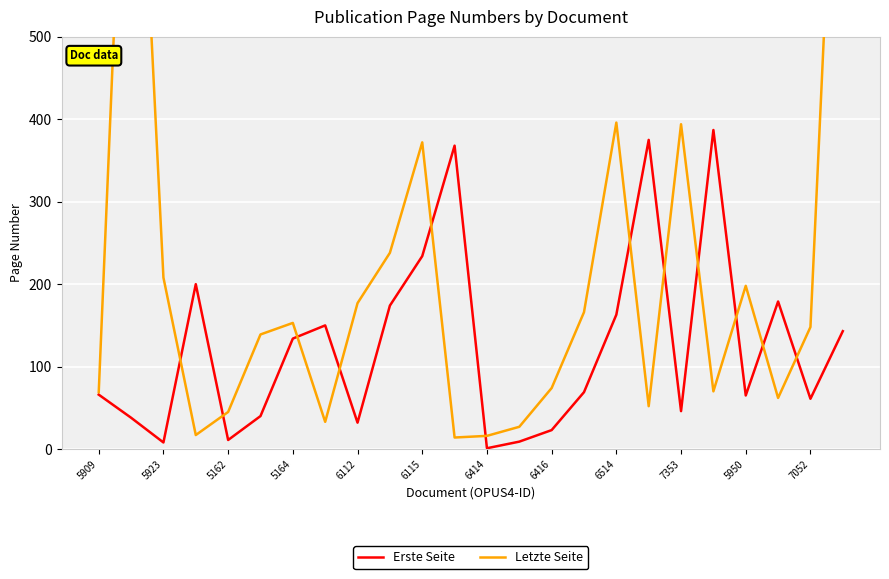

How many lines are shown in the chart?

2